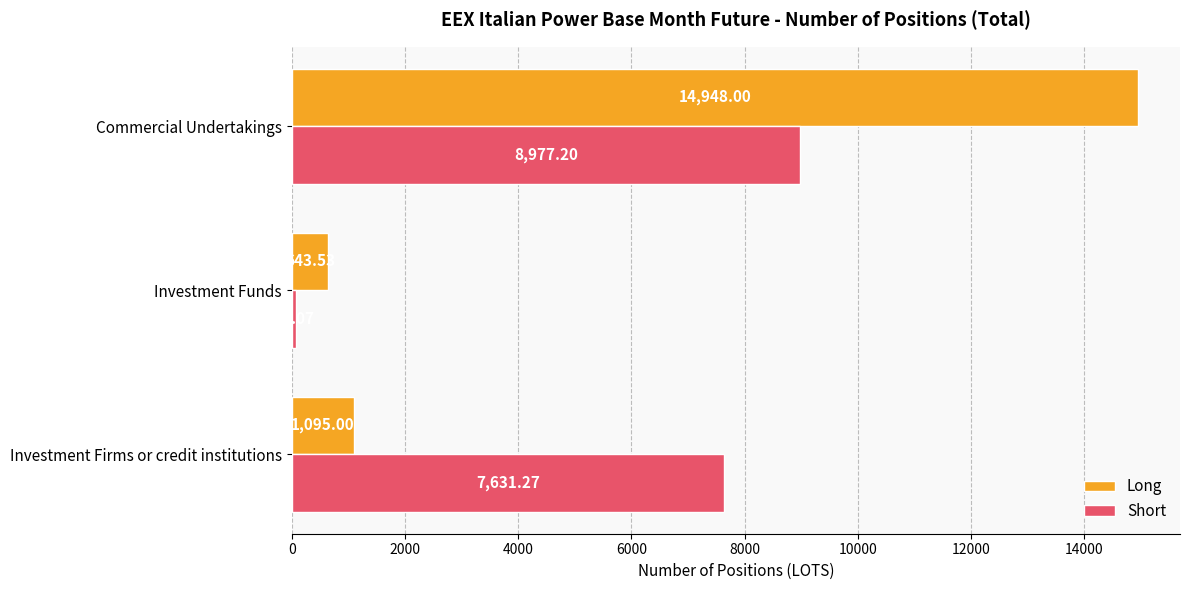

What is the sum of all Long values?

16686.5